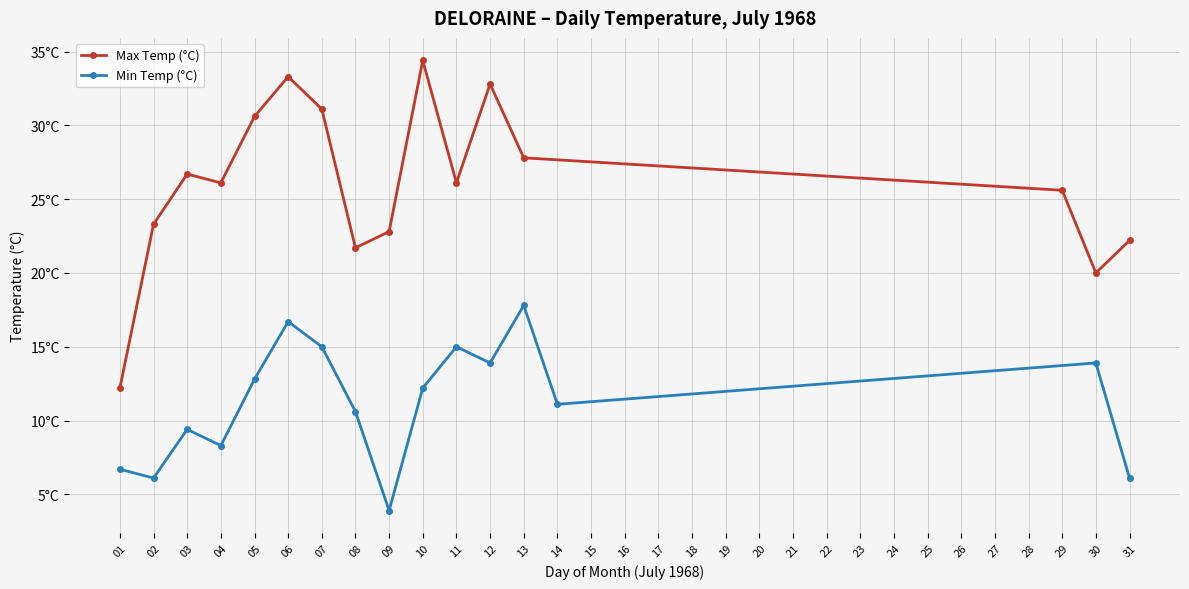

True or false: Max Temp (°C) and Min Temp (°C) cross at least once.

False